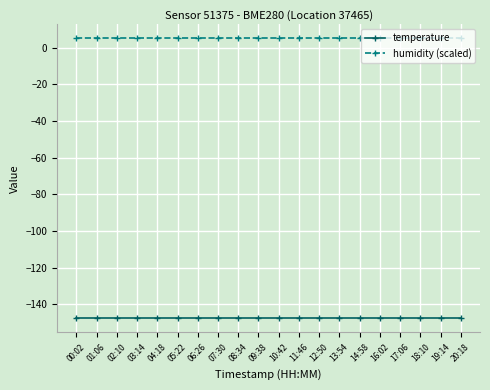

True or false: humidity (scaled) and temperature cross at least once.

False